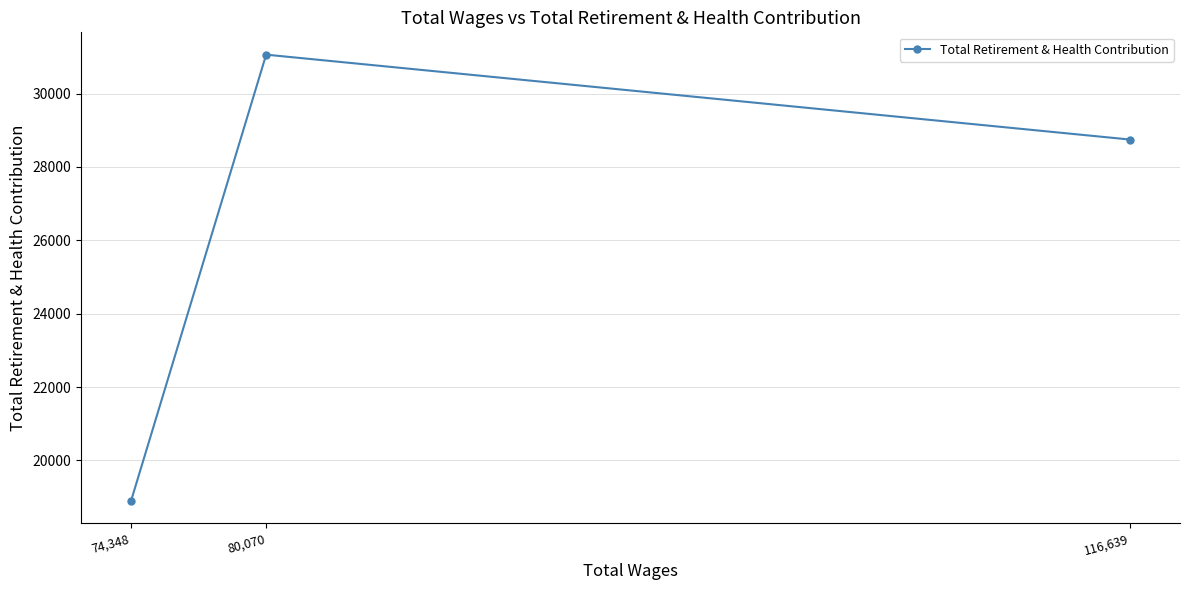

What is the label of the 2nd point from the left?

80,070